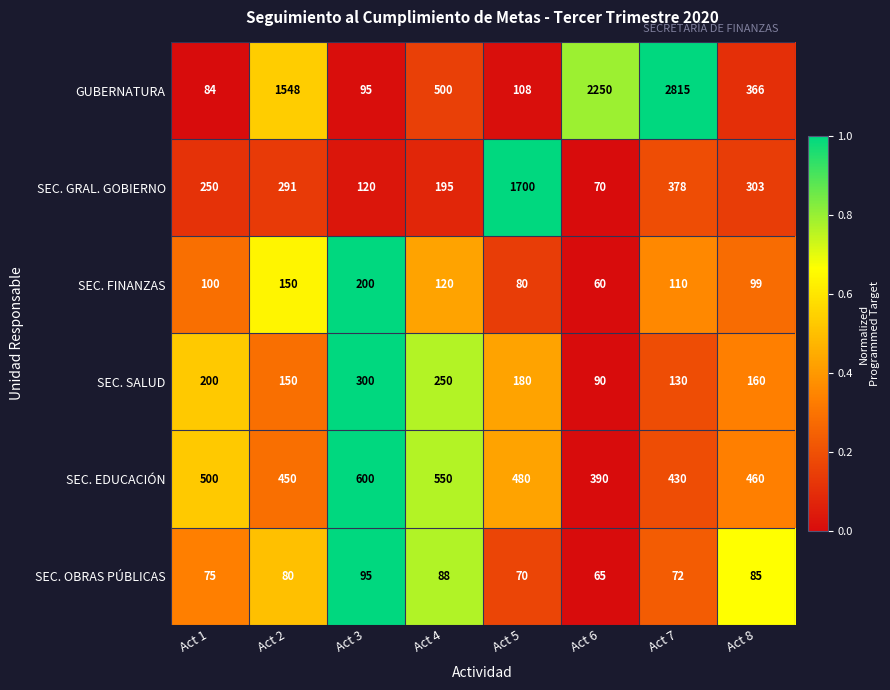

The value of SEC. EDUCACIÓN at Act 4 is 768. True or false?

False